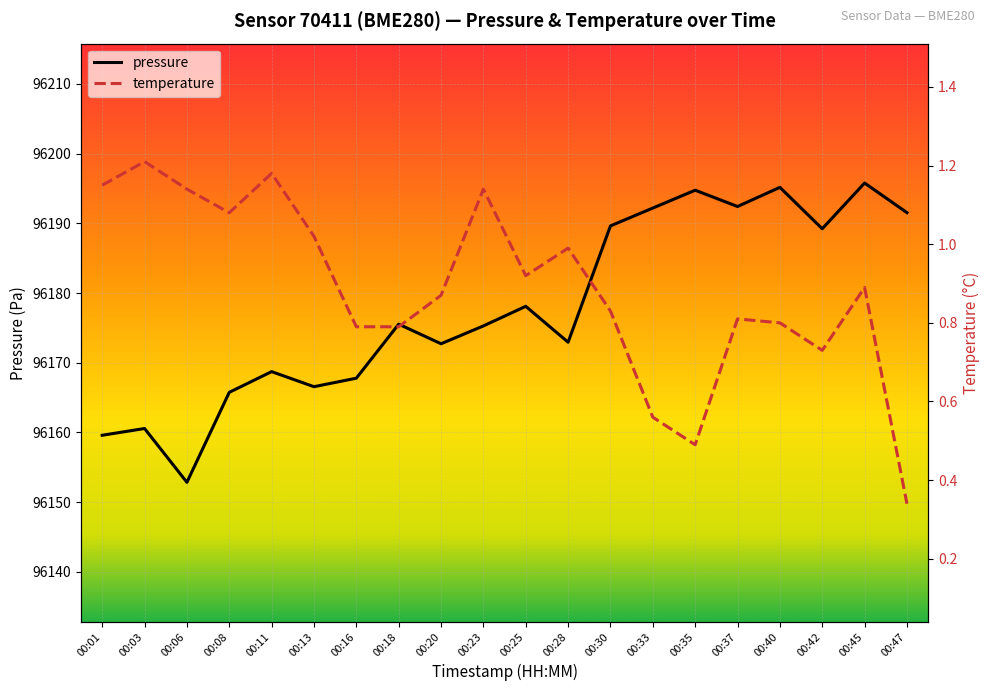

The pressure series shows 96172.9 at 00:28. True or false?

True